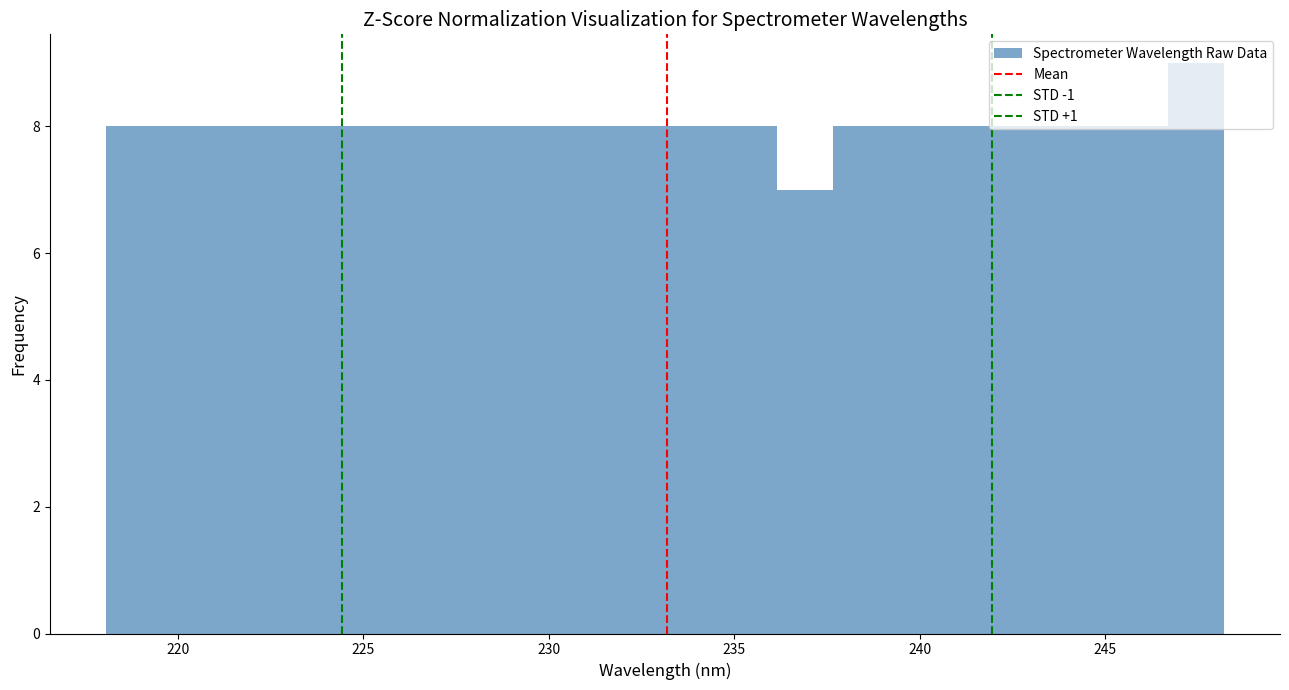

Around what value on the x-axis is the tallest bar? Give the approximate position of its centre, as read against the axis.

247.5